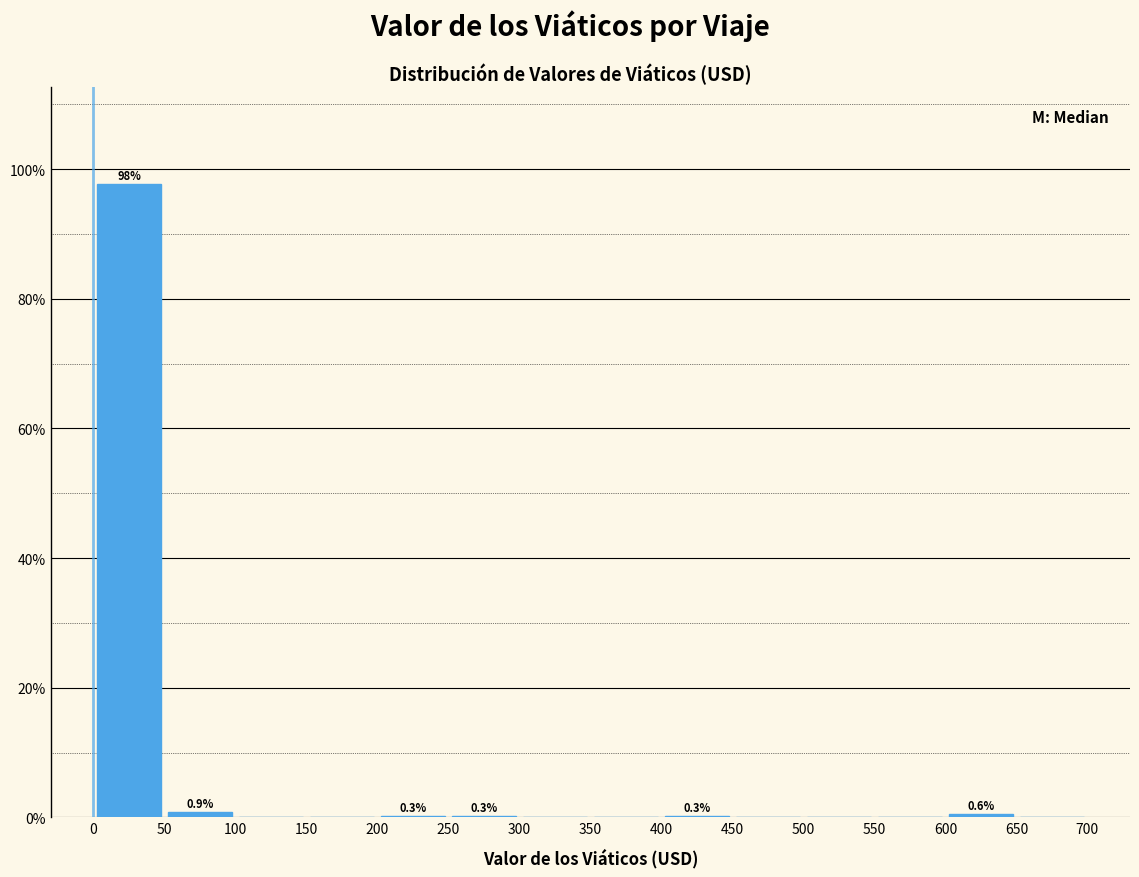

Over which range of the x-axis is the bar tallest?

0 to 50